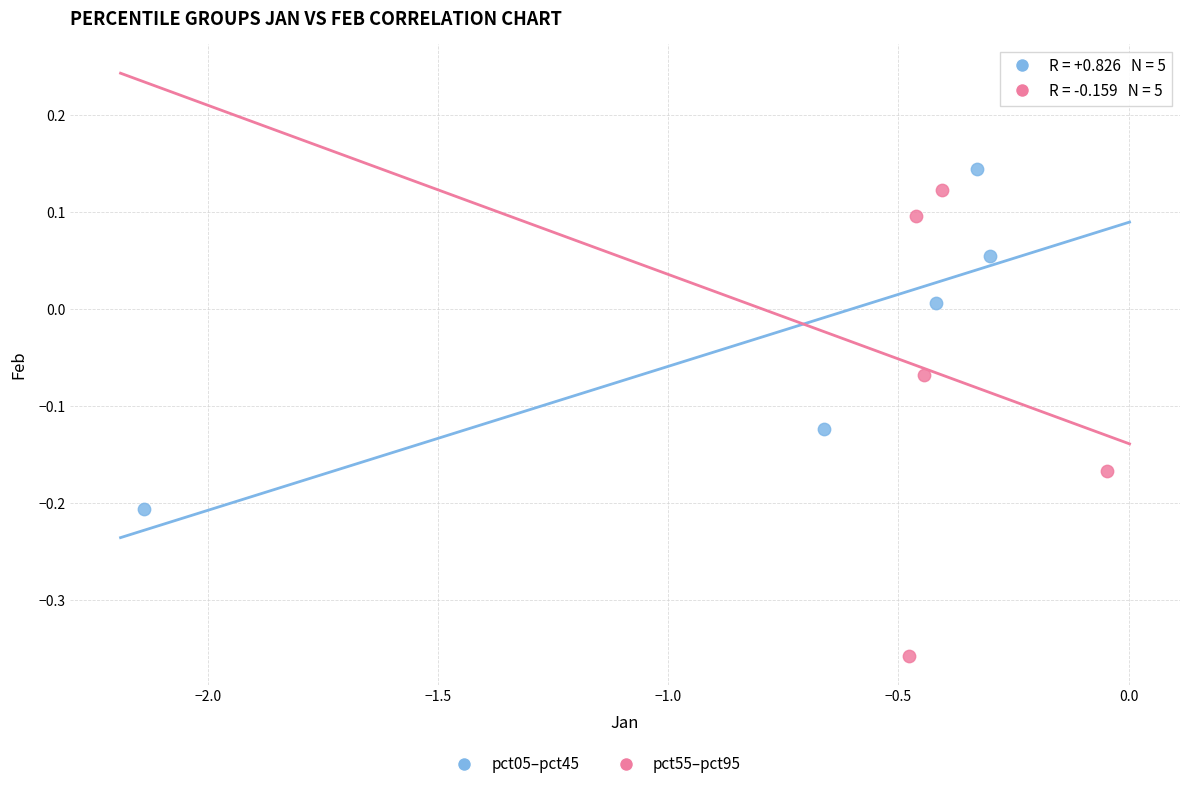

Which series reaches the minimum Y coordinate?

pct55–pct95